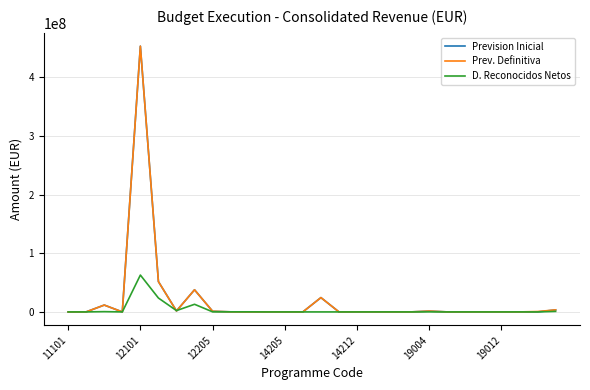

At how many categories does at least one series exceed 157854793?

1